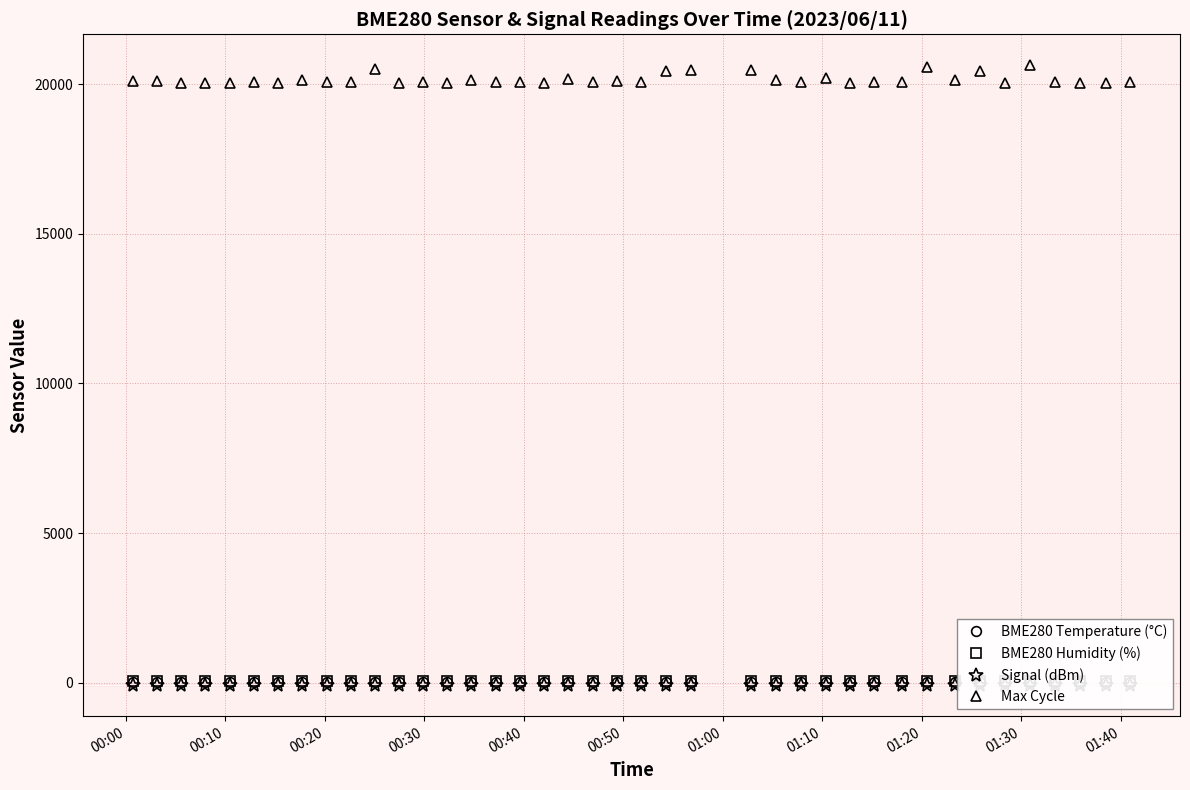

What is the minimum value for Max Cycle?

20042